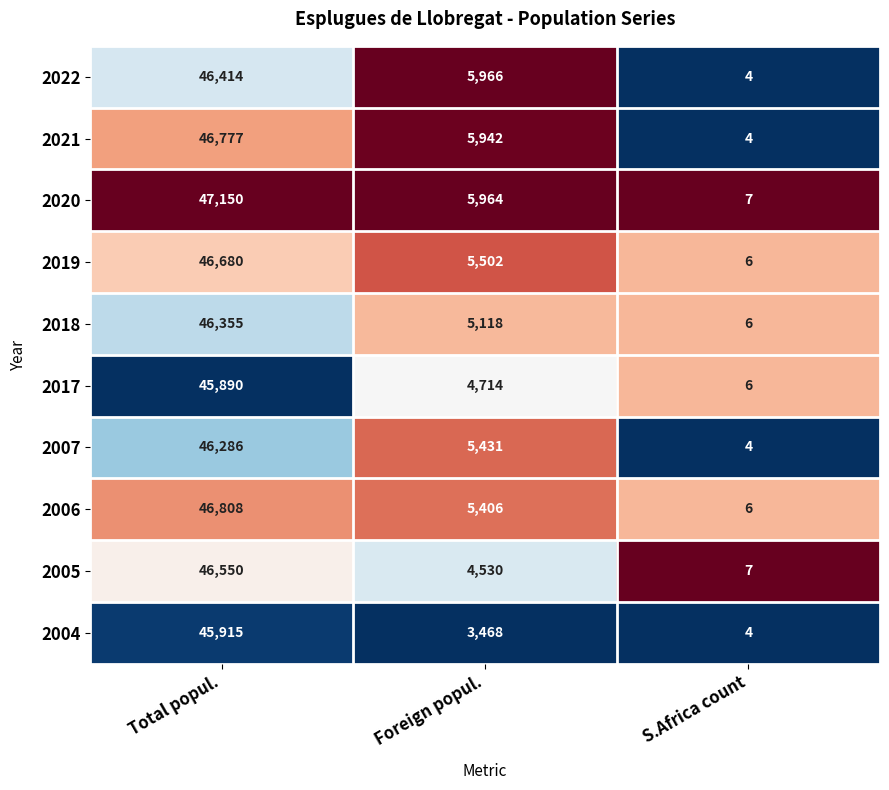

The 2005 series shows 4530 at Foreign popul.. True or false?

True